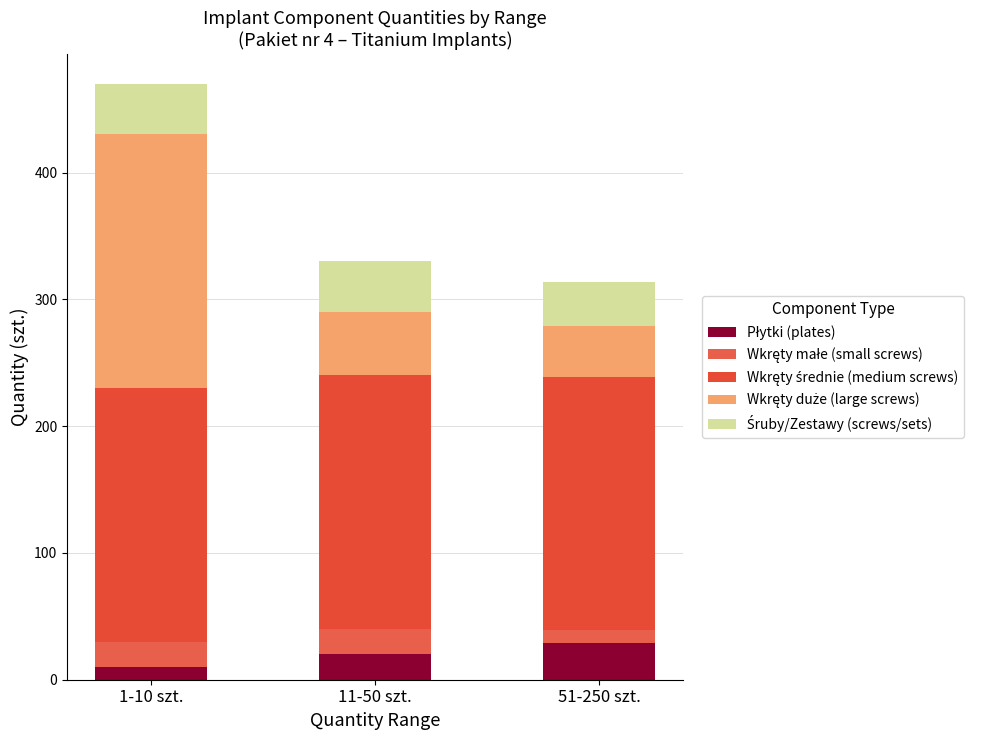

Count the Śruby/Zestawy (screws/sets) values in the range 35 to 40.

3